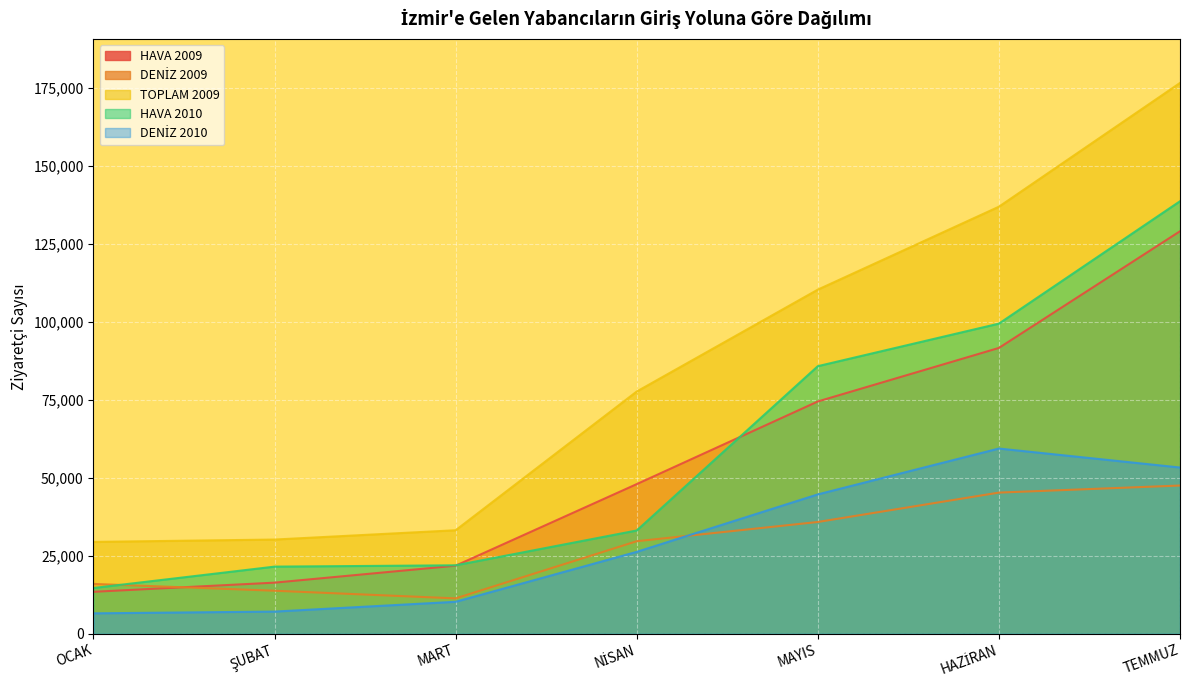

Between which two adjacent categories do DENİZ 2009 and HAVA 2010 first intersect?

OCAK and ŞUBAT